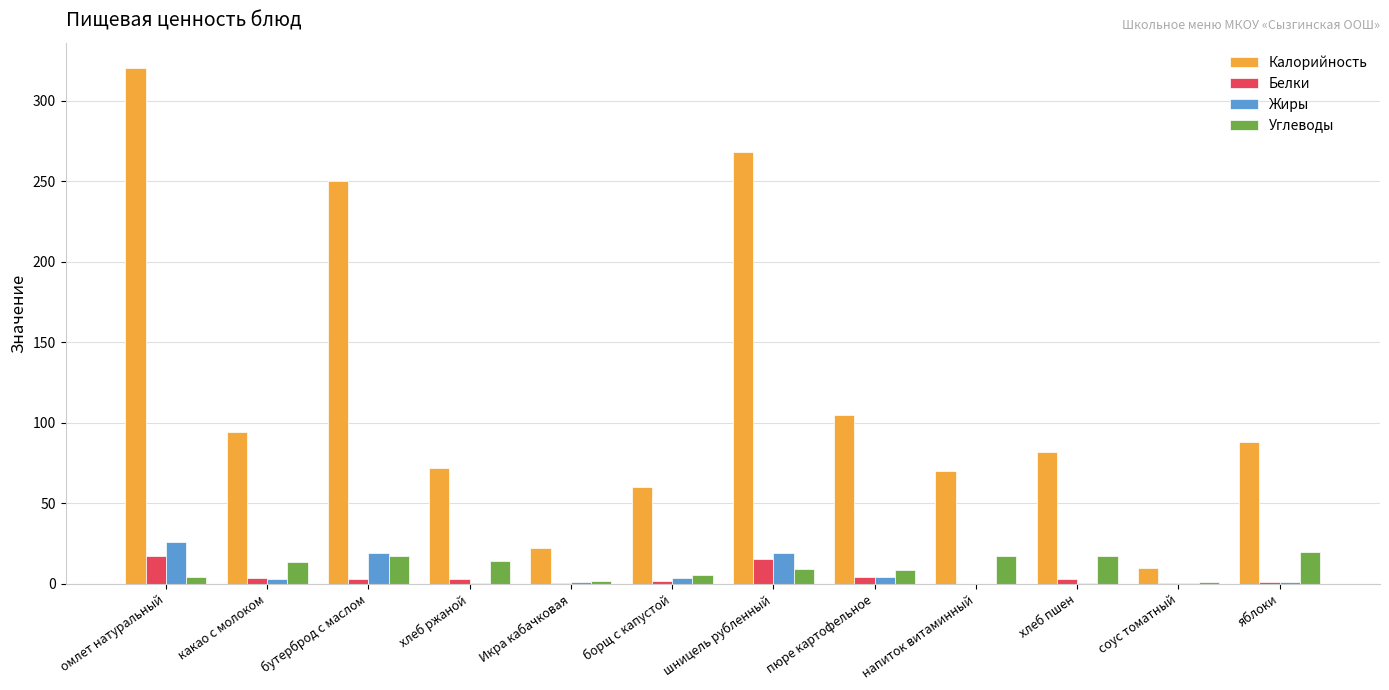

Read the Углеводы value at напиток витаминный.

17.0